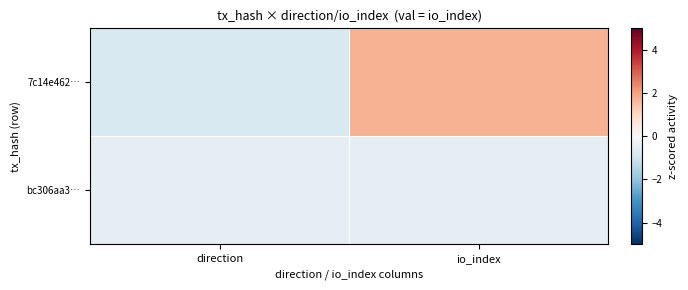

Which series has the largest total across all categories?

7c14e462…